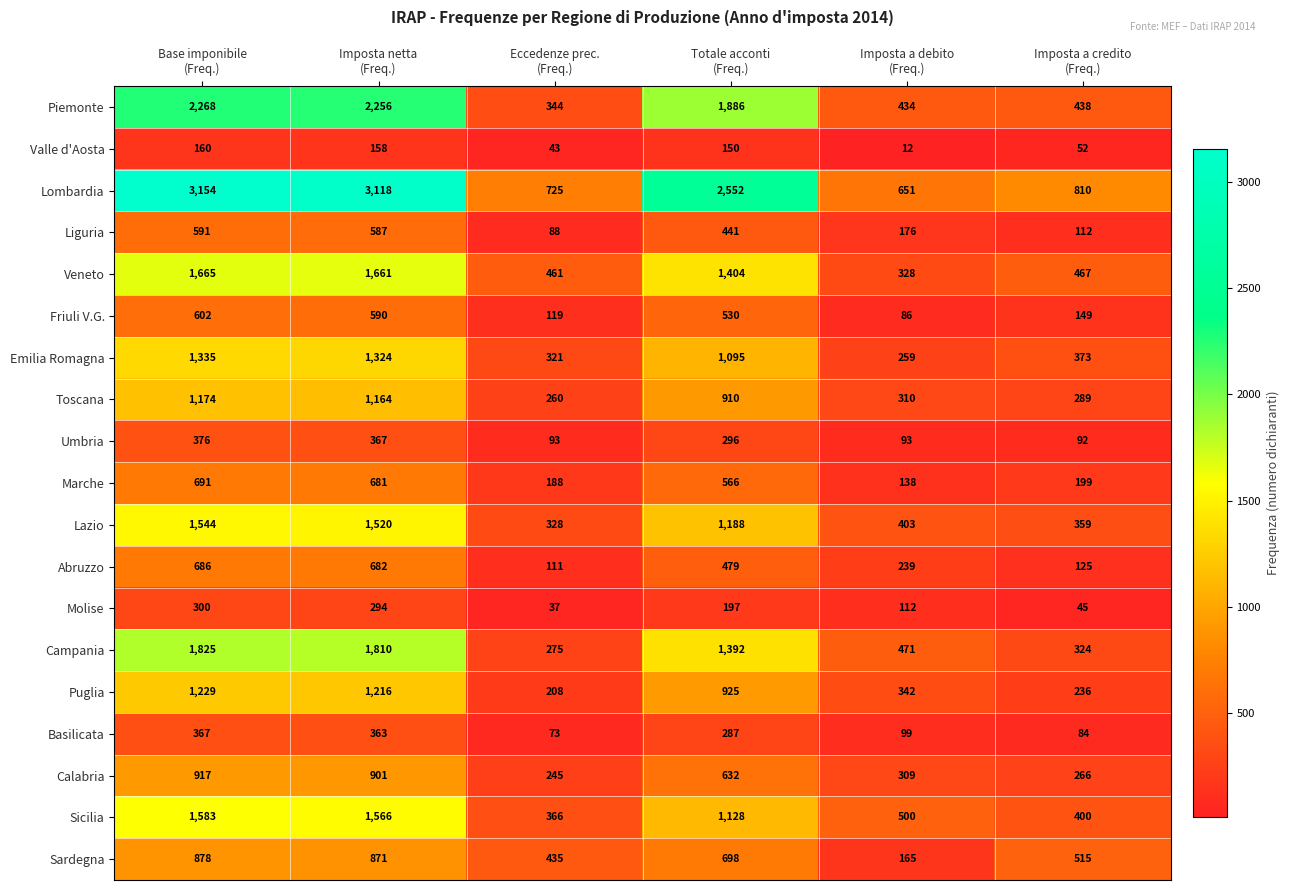

Rank the series by their maximum value, from lowest to highest.

Valle d'Aosta, Molise, Basilicata, Umbria, Liguria, Friuli V.G., Abruzzo, Marche, Sardegna, Calabria, Toscana, Puglia, Emilia Romagna, Lazio, Sicilia, Veneto, Campania, Piemonte, Lombardia